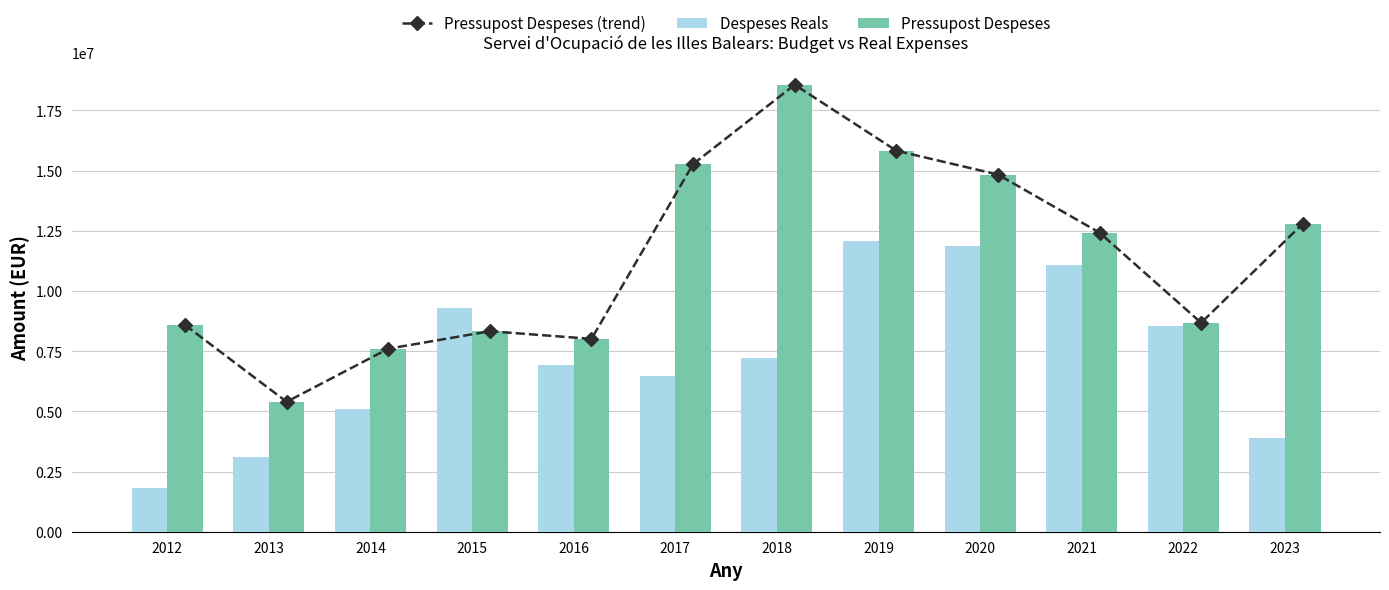

Which series has the largest range (max minus min)?

Pressupost Despeses (trend)